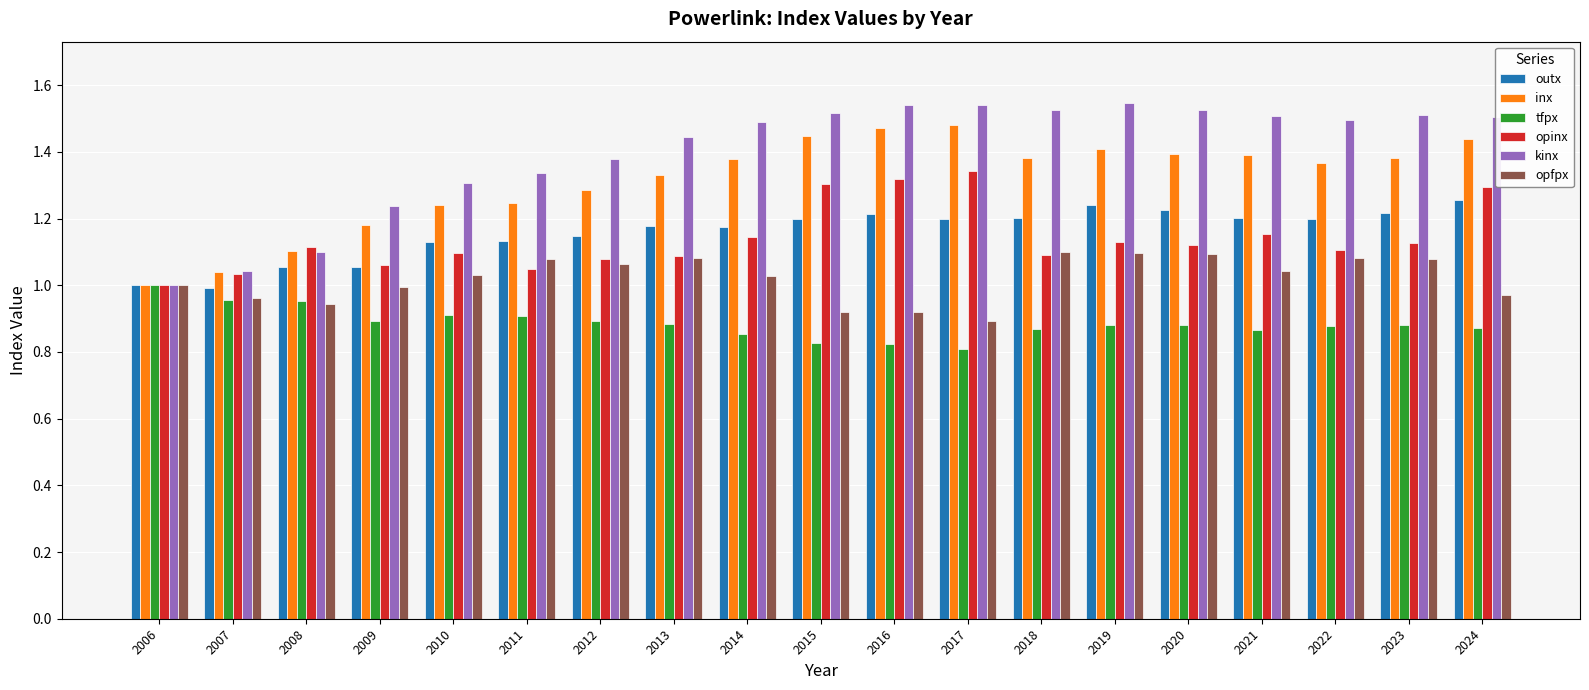

What is the total value across all series at 2023?

7.2